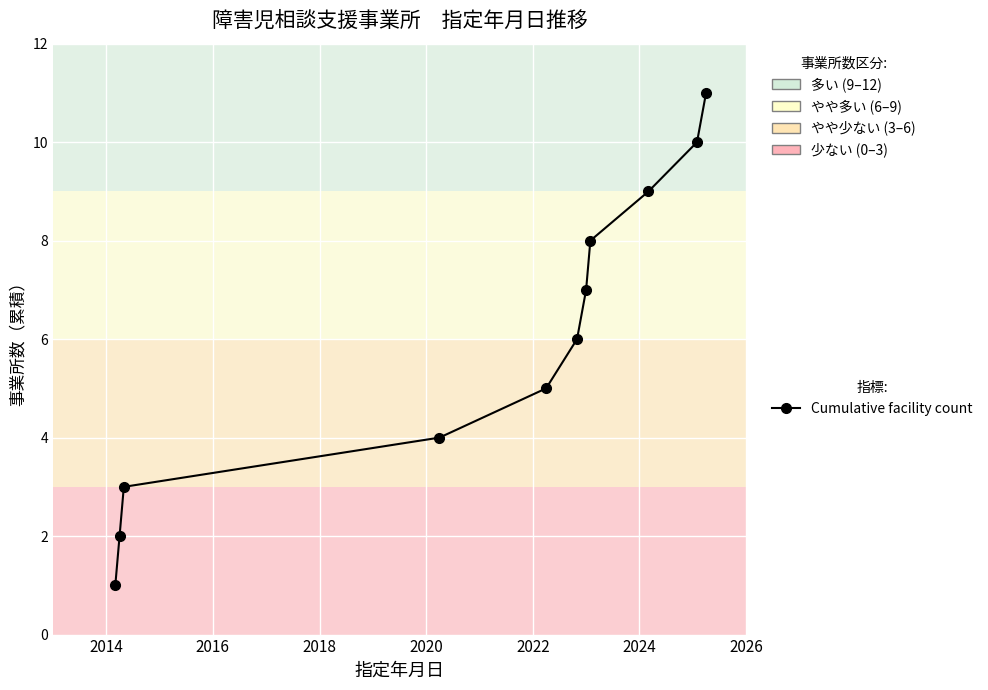

What is the maximum value shown in the chart?

11